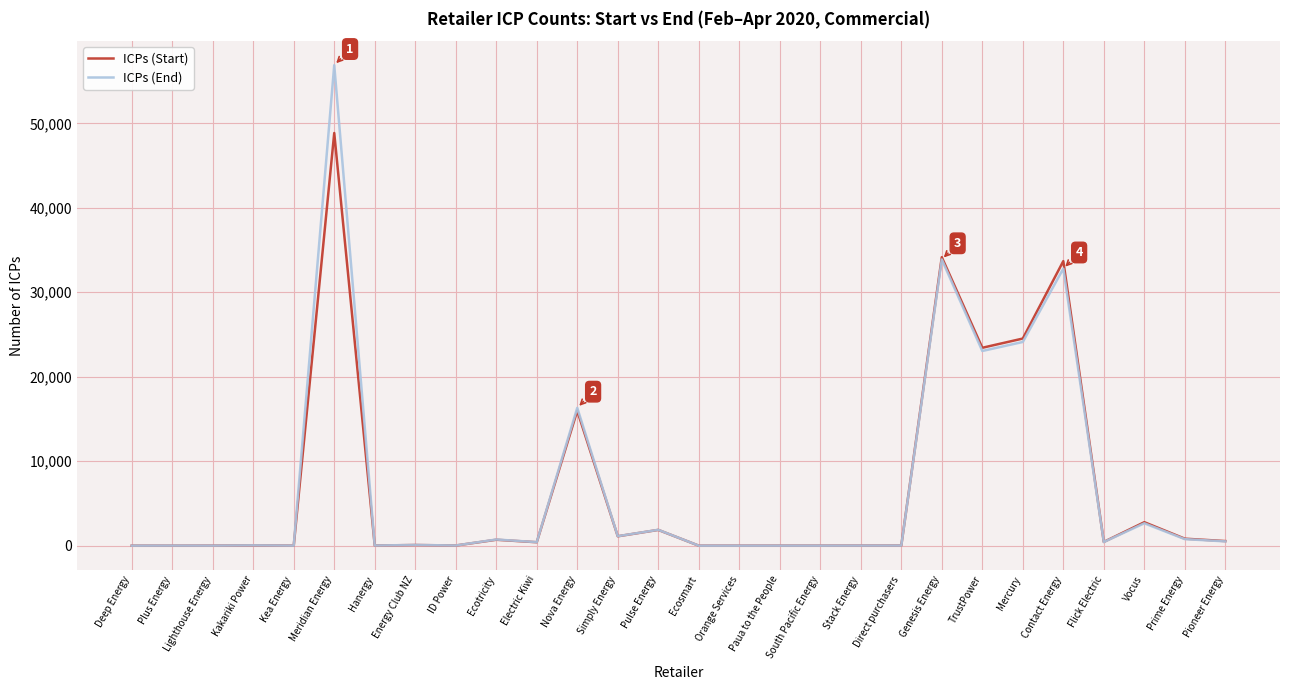

What is the sum of the ICPs (Start) values at Meridian Energy and Orange Services?

48853